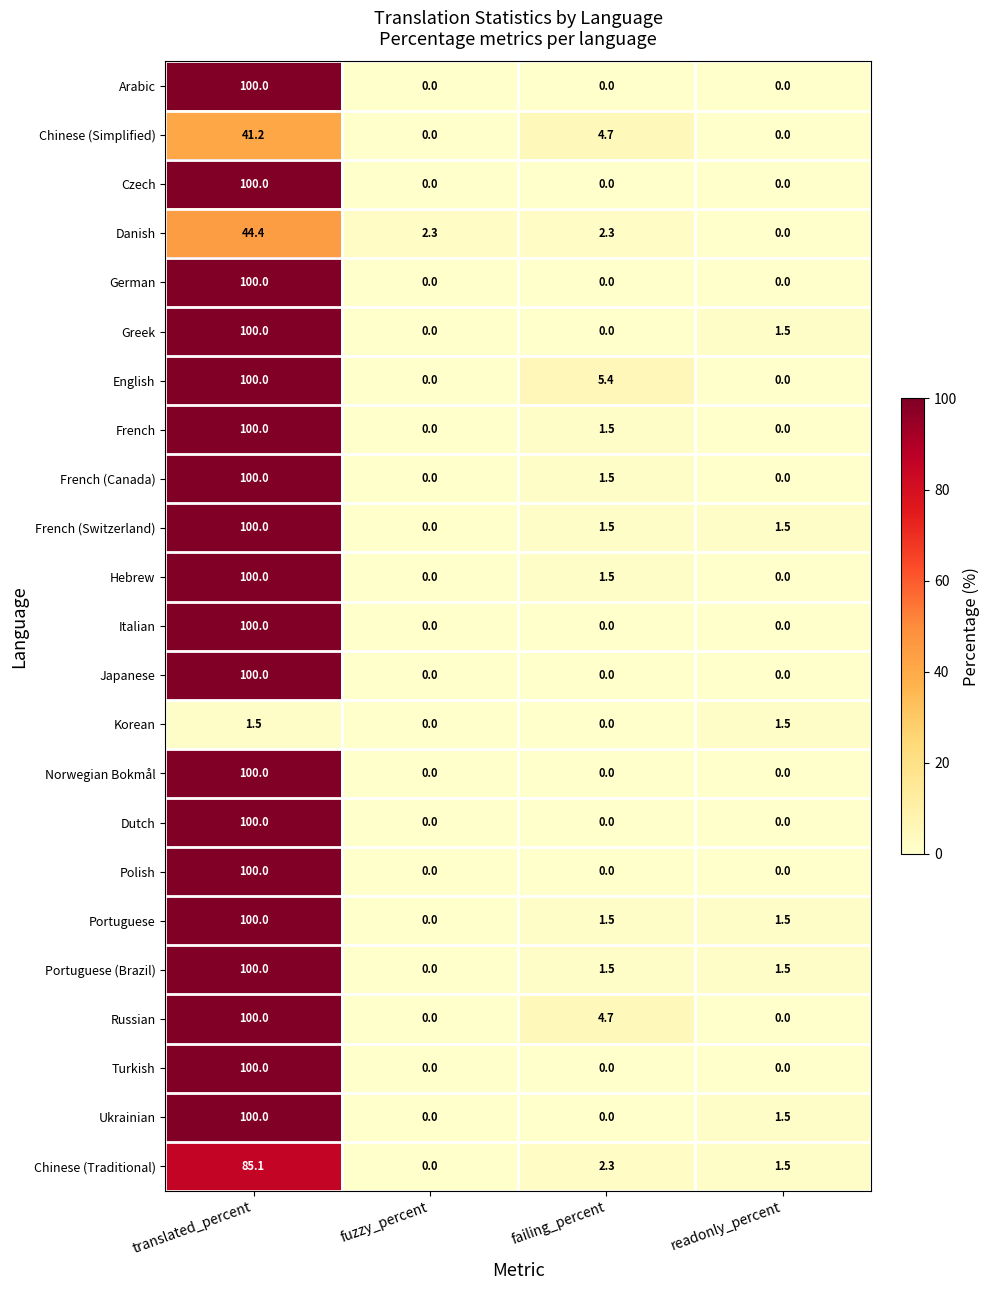

The value of Ukrainian at fuzzy_percent is 0.0. True or false?

True